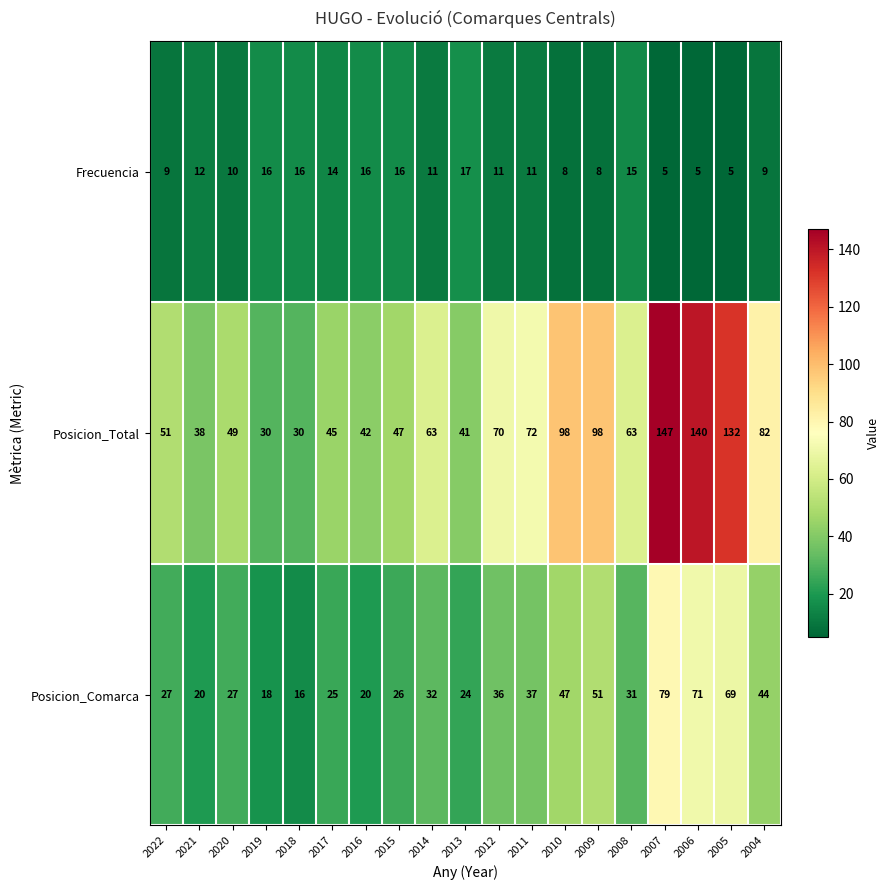

Is the value of Posicion_Comarca at 2005 greater than the value of Frecuencia at 2005?

Yes